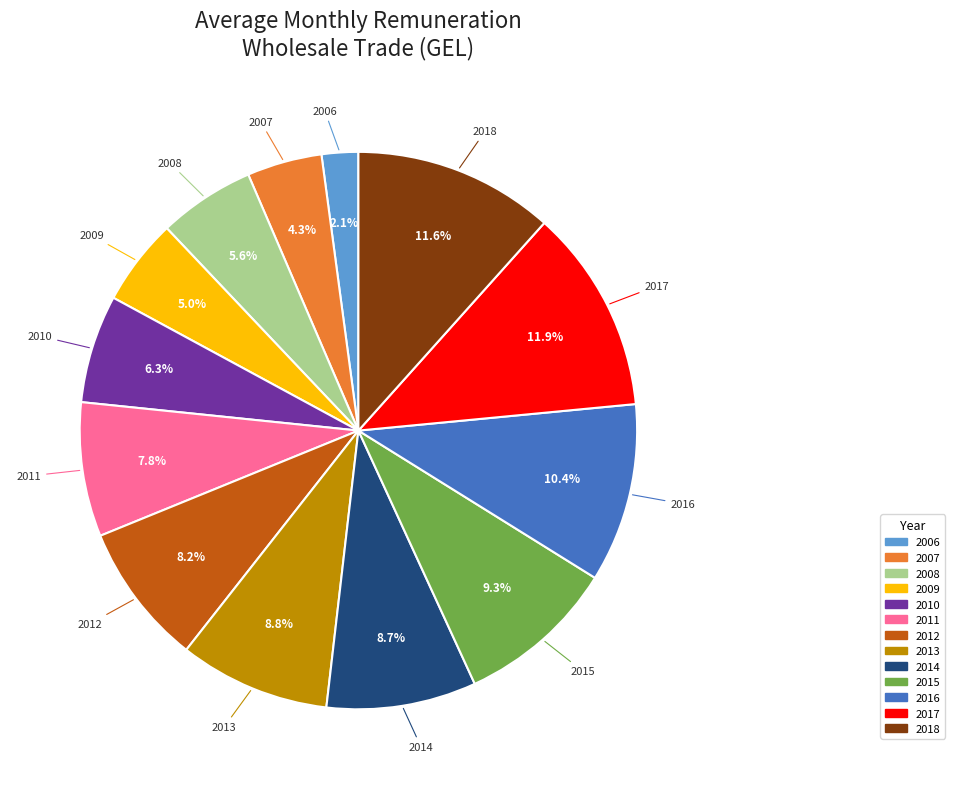

Is there any slice that represents more than half of the pie?

No